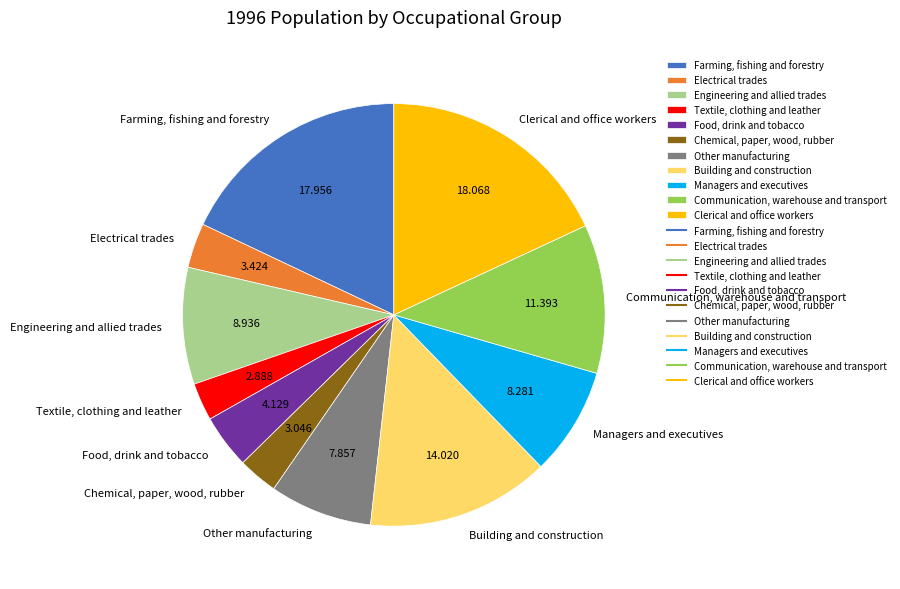

Combined, do Chemical, paper, wood, rubber and Clerical and office workers account for over 50%?

No